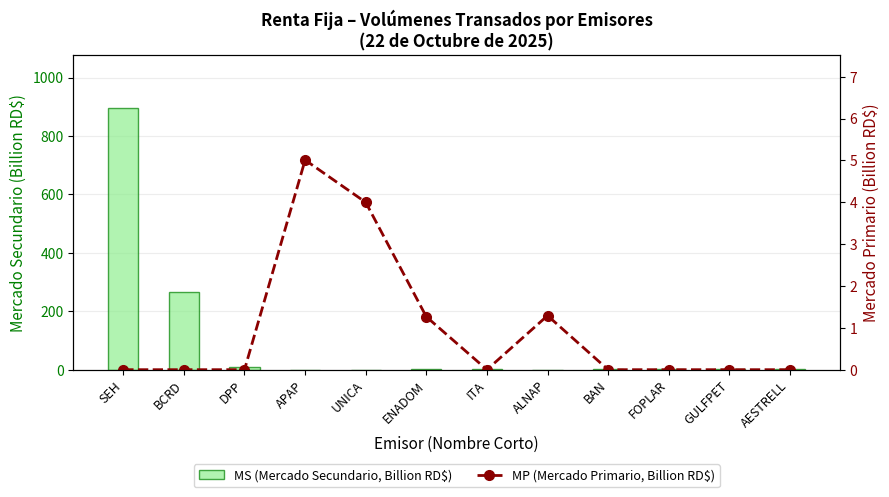

Which category has the lowest value in the MP (Mercado Primario, Billion RD$) series?

SEH